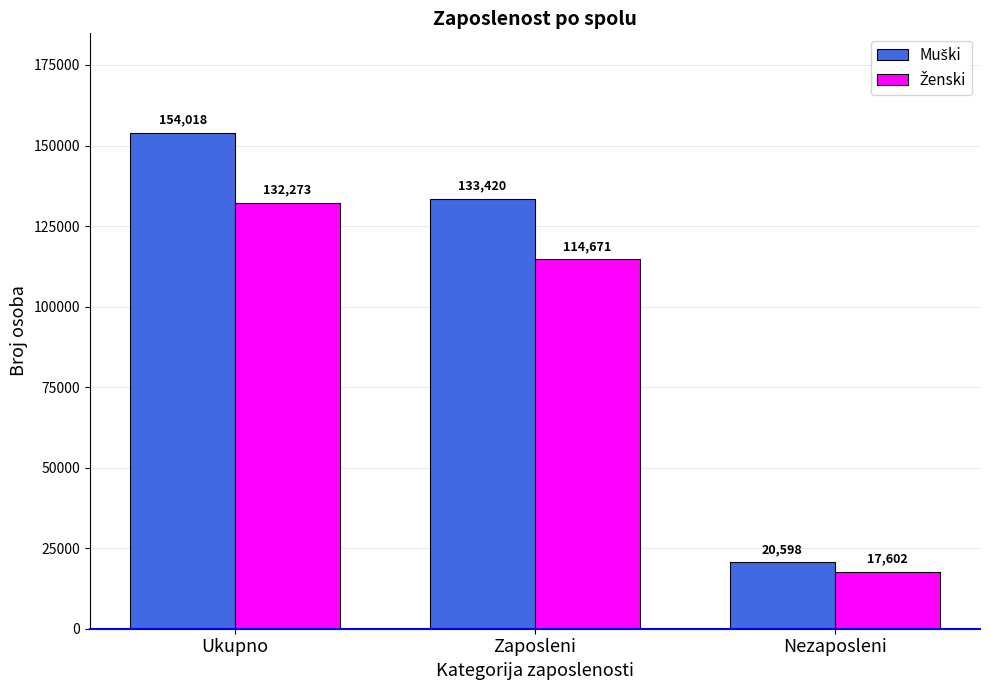

At which category is the sum across all series the highest?

Ukupno